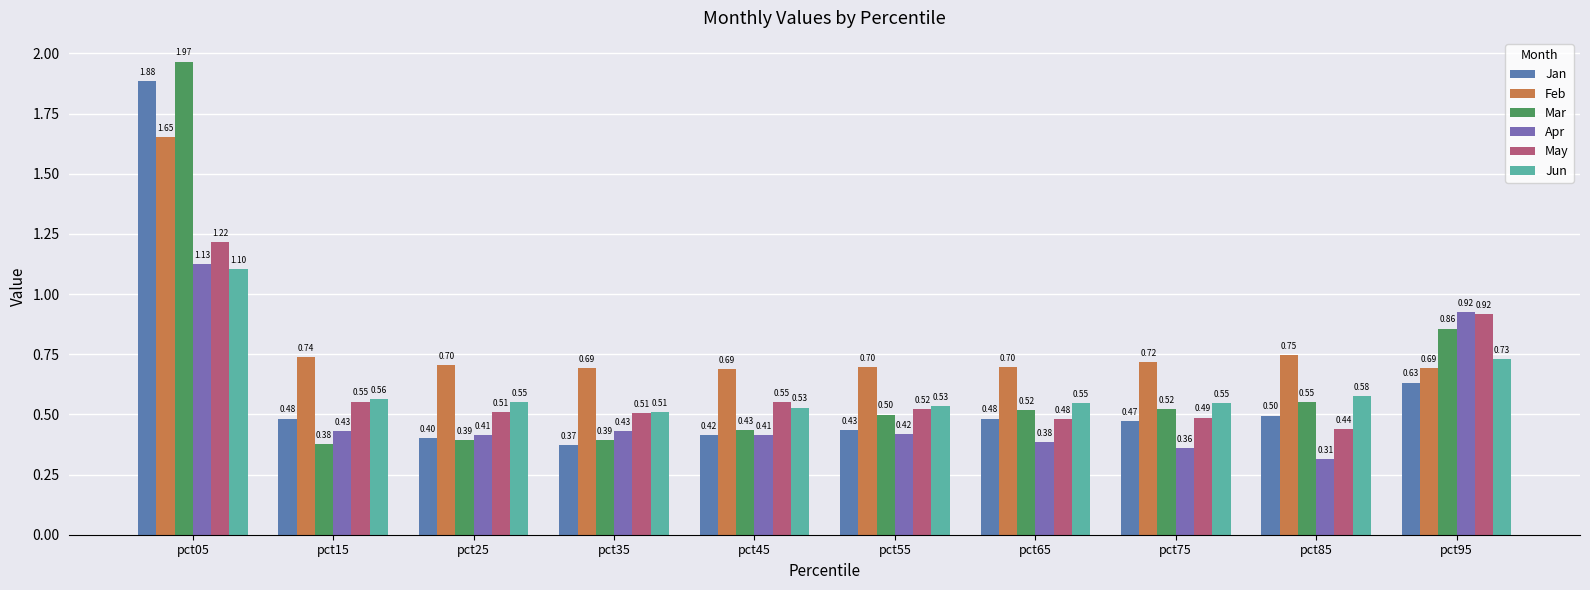

What is the difference between the maximum and minimum values in the Mar series?

1.6